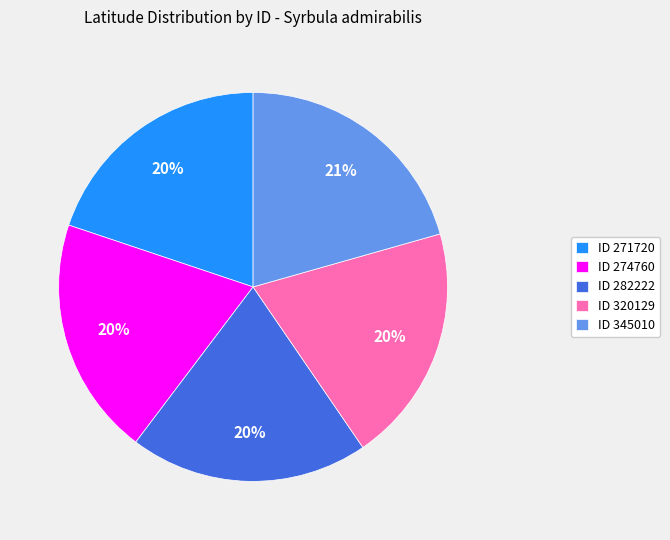

How many slices are in this pie chart?

5